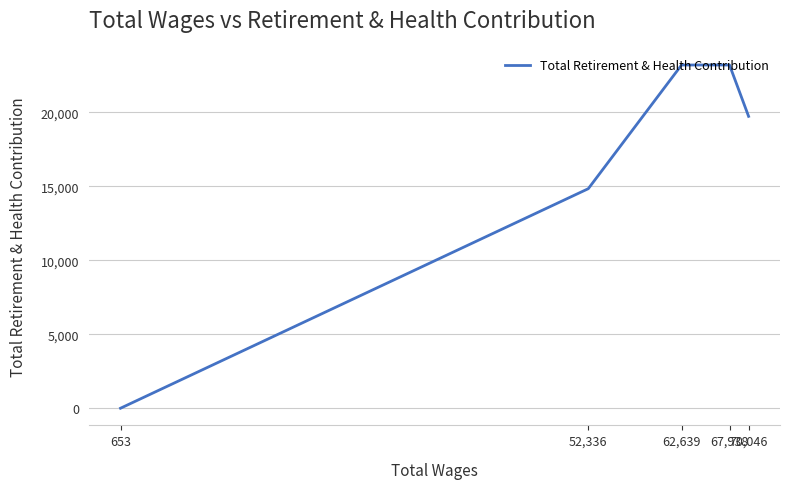

What is the approximate value at 62,639, to the nearest 50?

23200